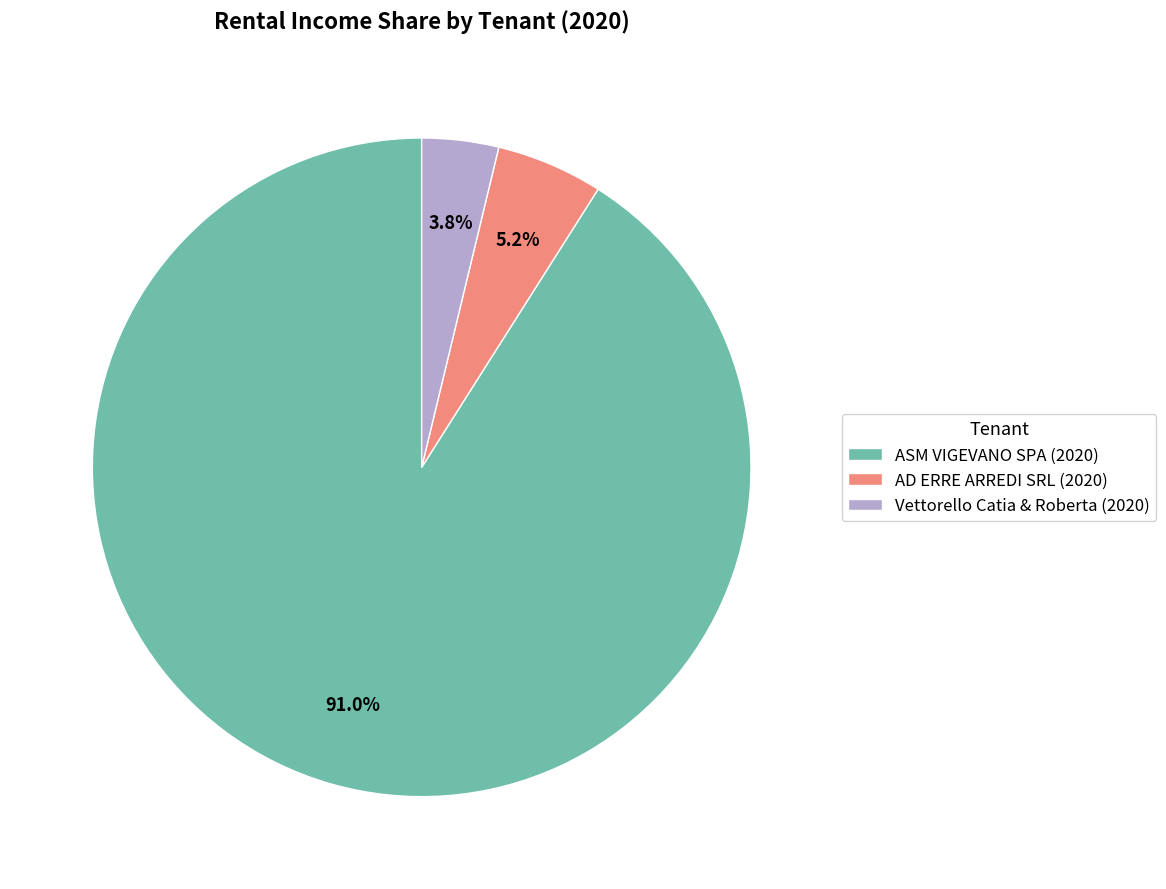

Count the number of slices in the pie.

3